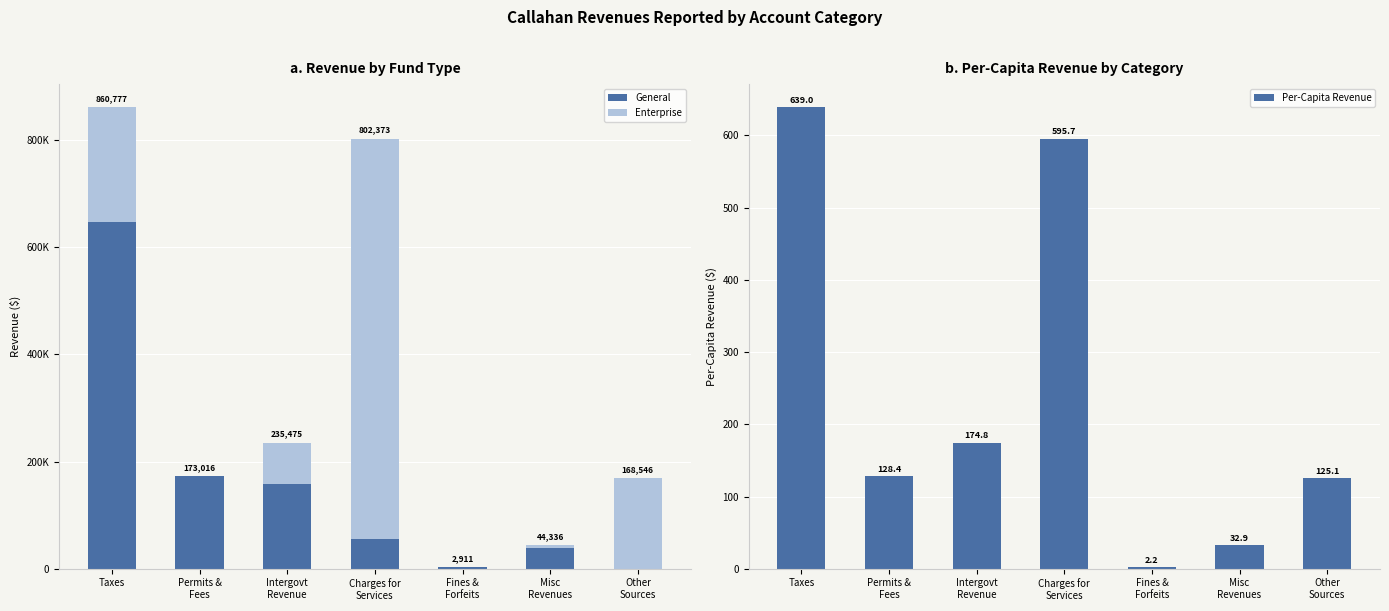

The value of Per-Capita Revenue at Fines &
Forfeits is 3.7. True or false?

False